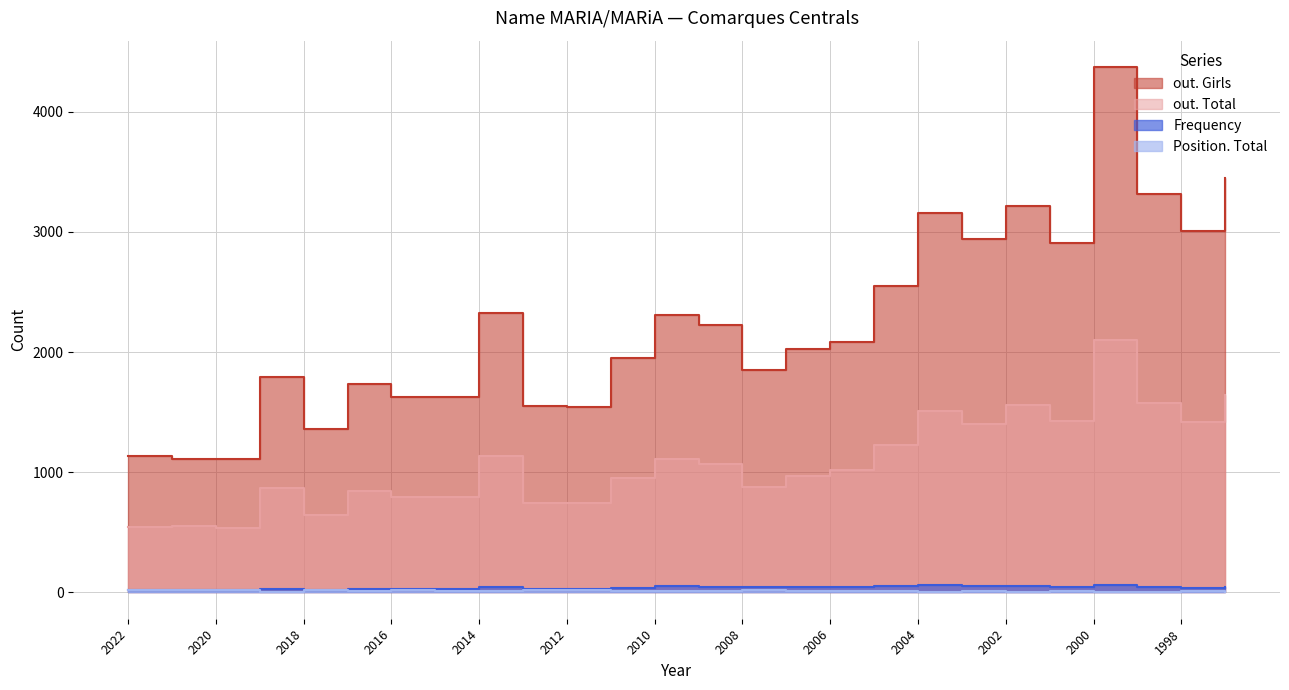

What is the value of the out. Total point at the 22nd from the left?

1423